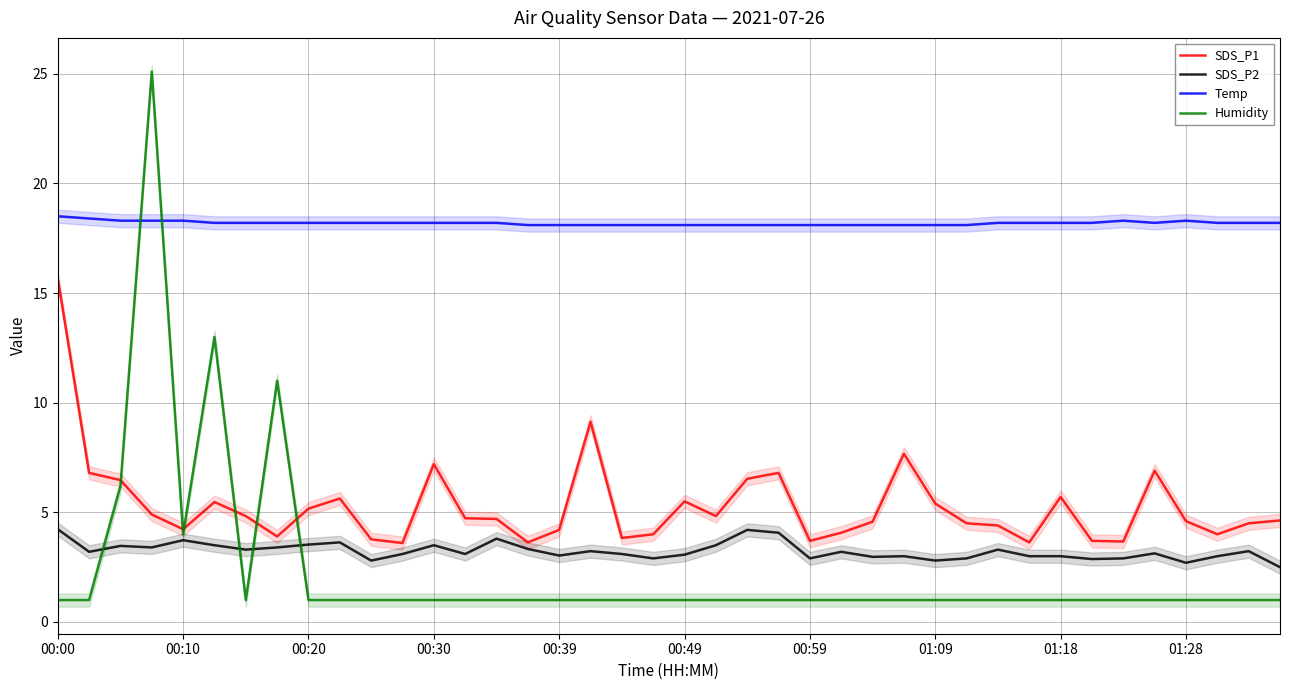

What is the sum of the SDS_P2 values at 39 and 10?

5.3